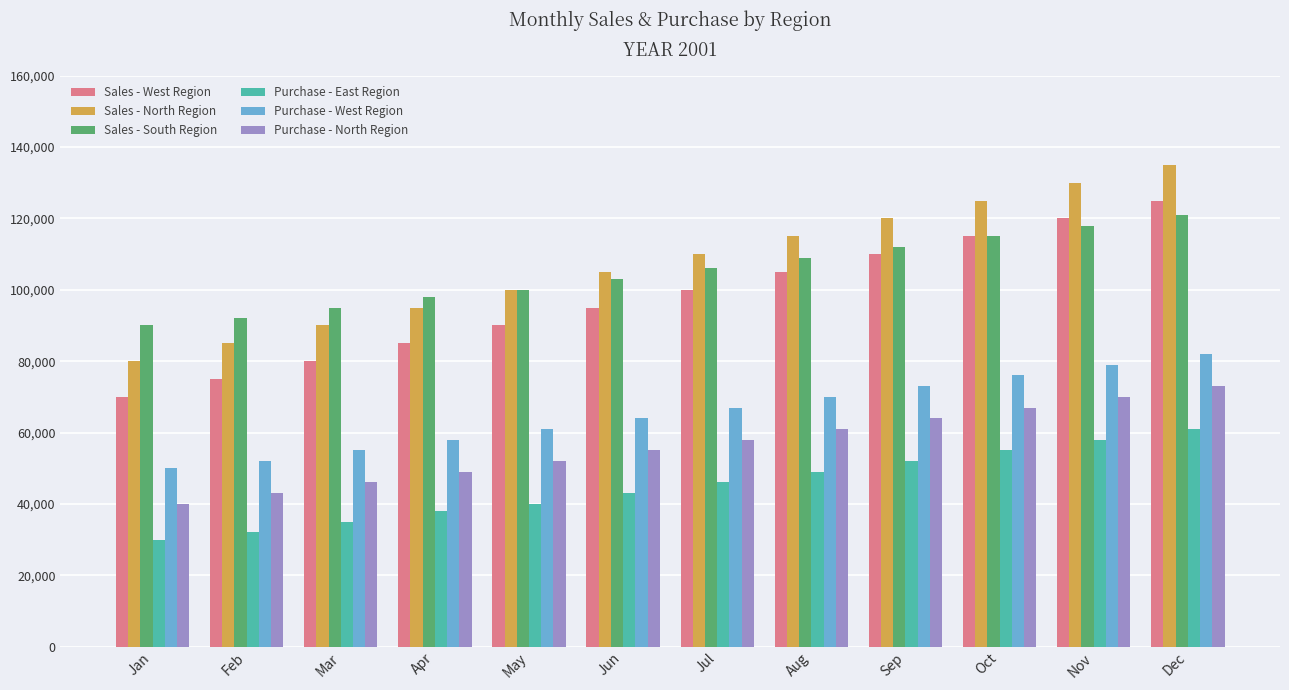

Read the Purchase - North Region value at Mar, to the nearest 50.

46000